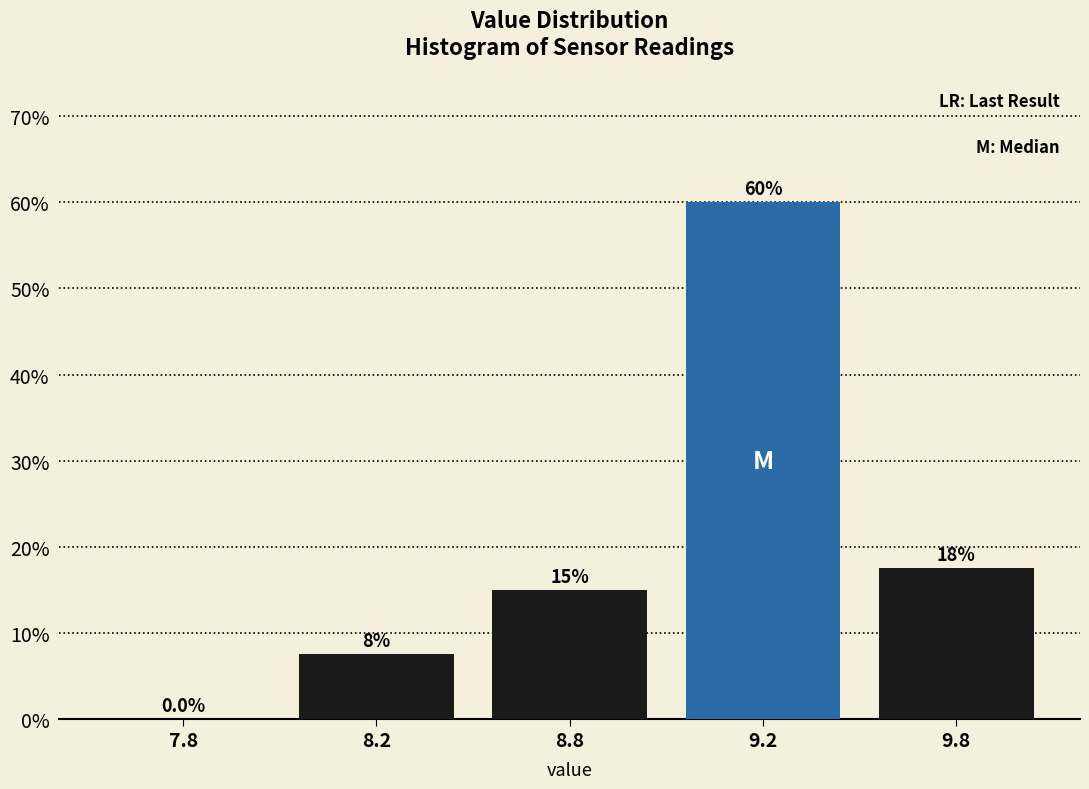

Reading left to right, extract all data points from this chart.

7.8=0.0	8.2=7.5	8.8=15.0	9.2=60.0	9.8=17.5